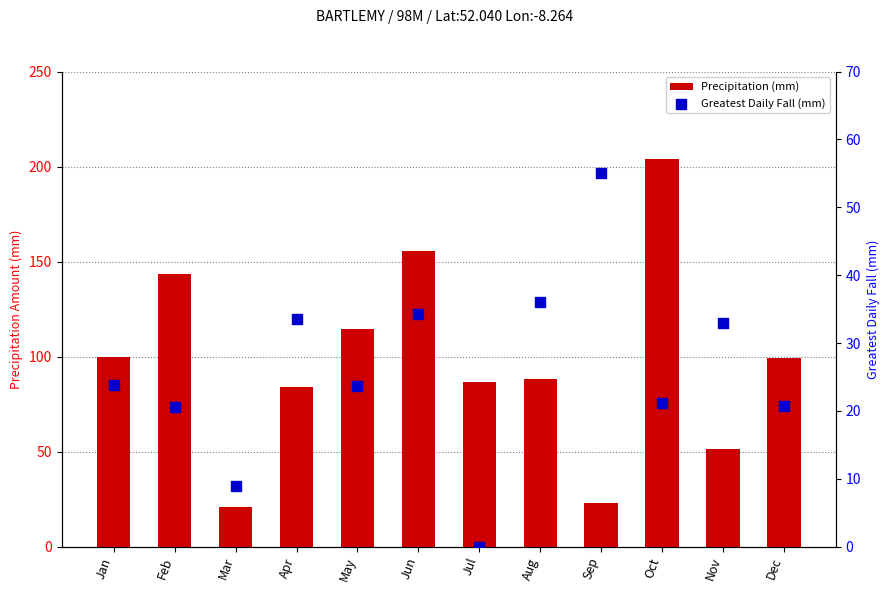

Which series contains the lowest Y value?

Greatest Daily Fall (mm)